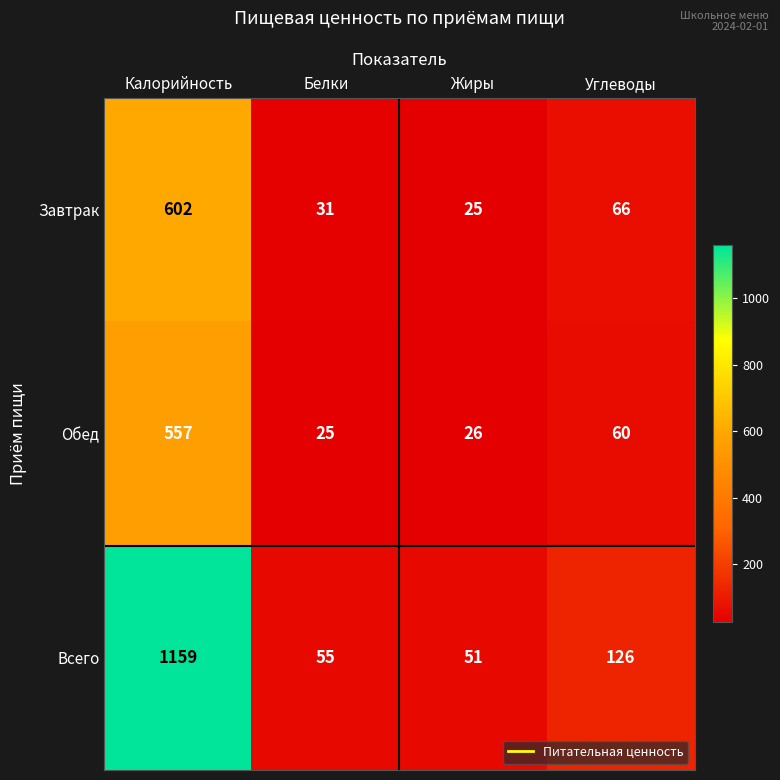

Reading left to right, what are all the values shown in this chart?

Завтрак: Калорийность=602	Белки=31	Жиры=25	Углеводы=66
Обед: Калорийность=557	Белки=25	Жиры=26	Углеводы=60
Всего: Калорийность=1159	Белки=55	Жиры=51	Углеводы=126